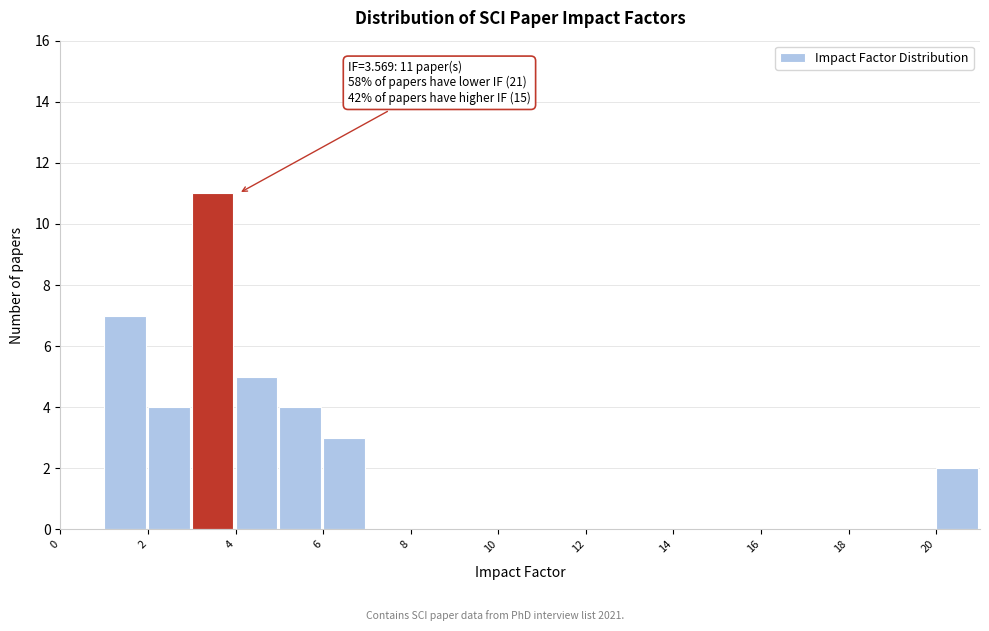

Over which range of the x-axis is the bar tallest?

3 to 4